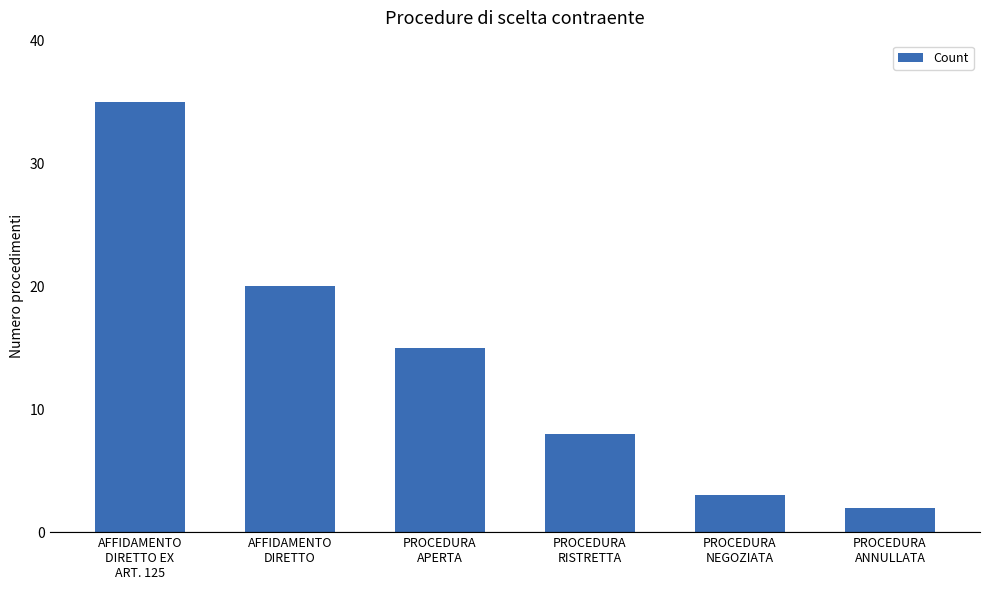

Reading left to right, transcribe all the data shown in this chart.

35	20	15	8	3	2